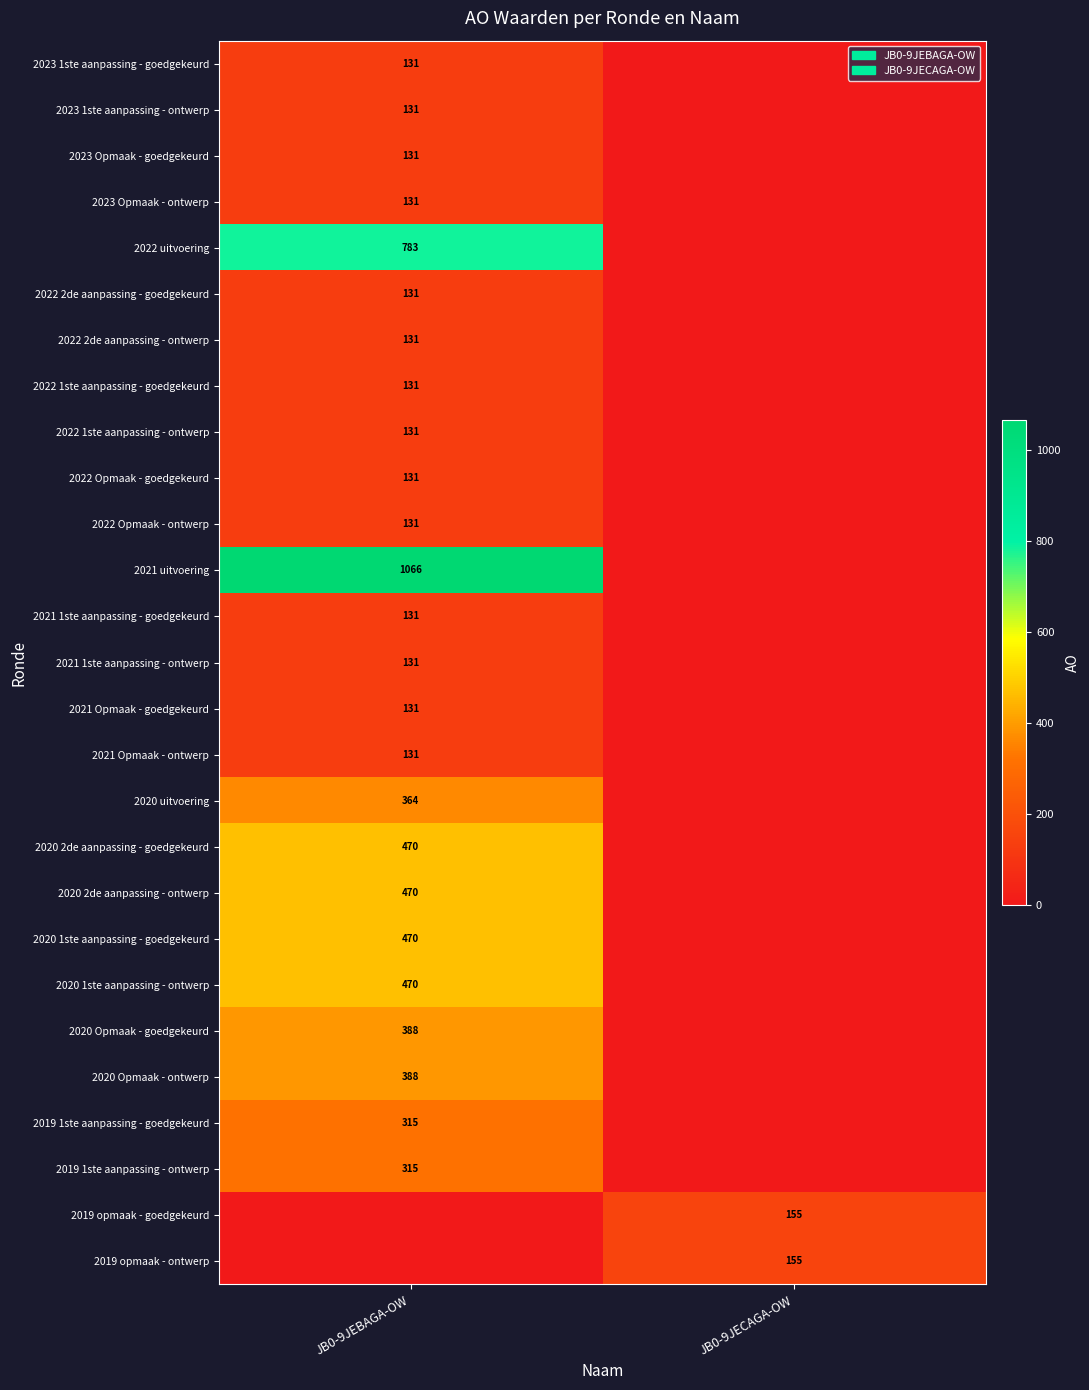

What is the total value across all series at JB0-9JEBAGA-OW?

7333